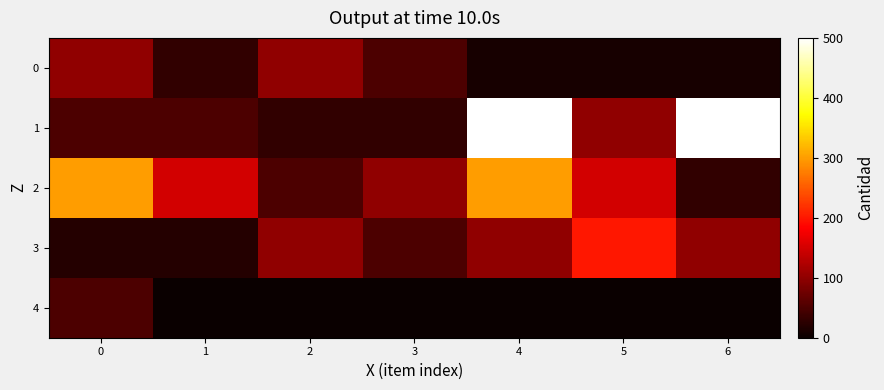

Reading left to right, what are all the values shown in this chart?

0: 0=100	1=30	2=100	3=50	4=10	5=10	6=10
1: 0=50	1=50	2=30	3=30	4=500	5=100	6=500
2: 0=300	1=150	2=50	3=100	4=300	5=150	6=30
3: 0=20	1=20	2=100	3=50	4=100	5=200	6=100
4: 0=50	1=0	2=0	3=0	4=0	5=0	6=0